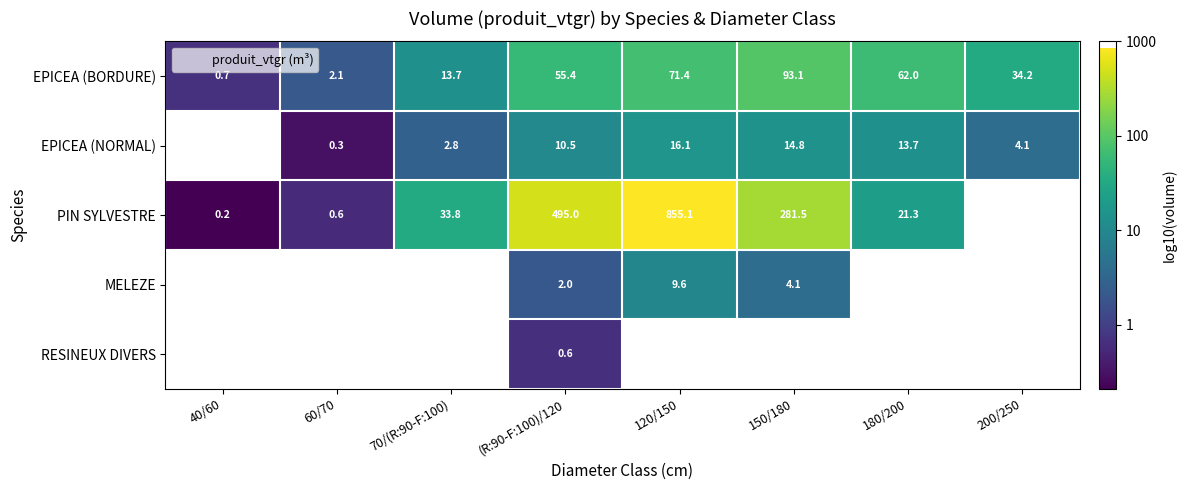

At how many categories does at least one series exceed 0?

7